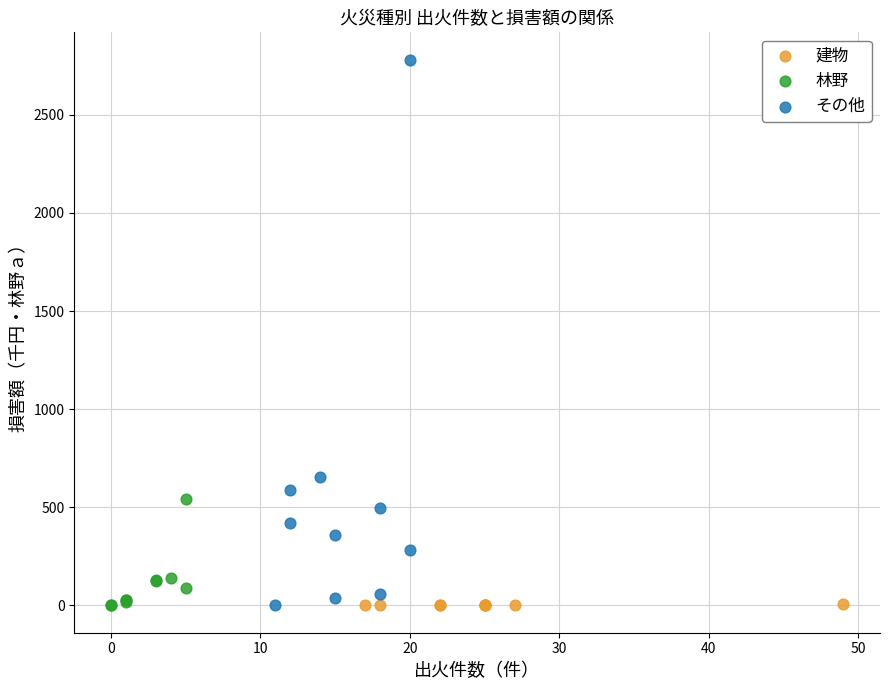

Which series reaches the maximum Y coordinate?

その他